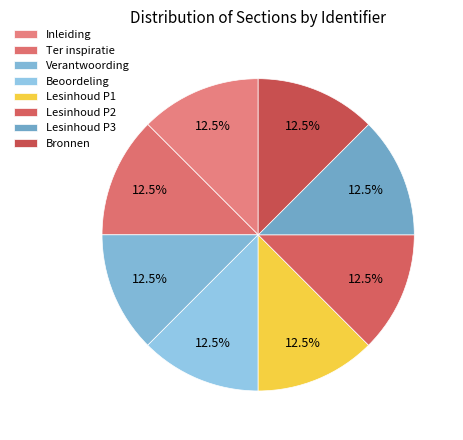

Which slice is the largest?

Bronnen